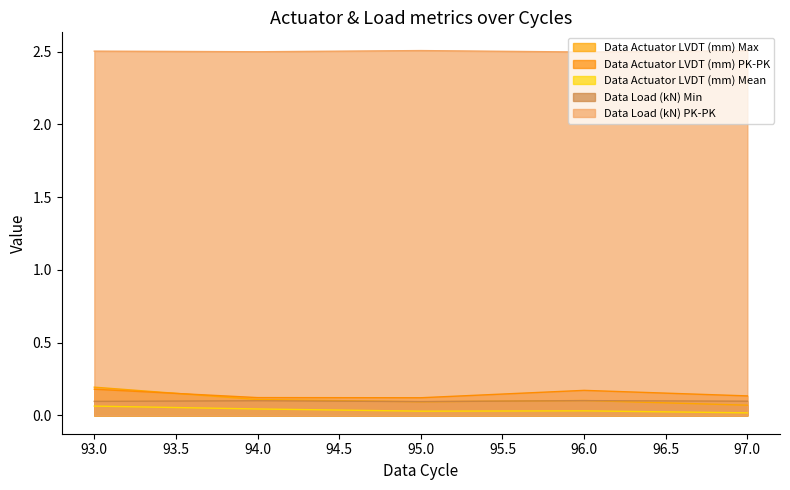

In Data Load (kN) PK-PK, how many points are lower than both neighbors (excluding endpoints)?

2